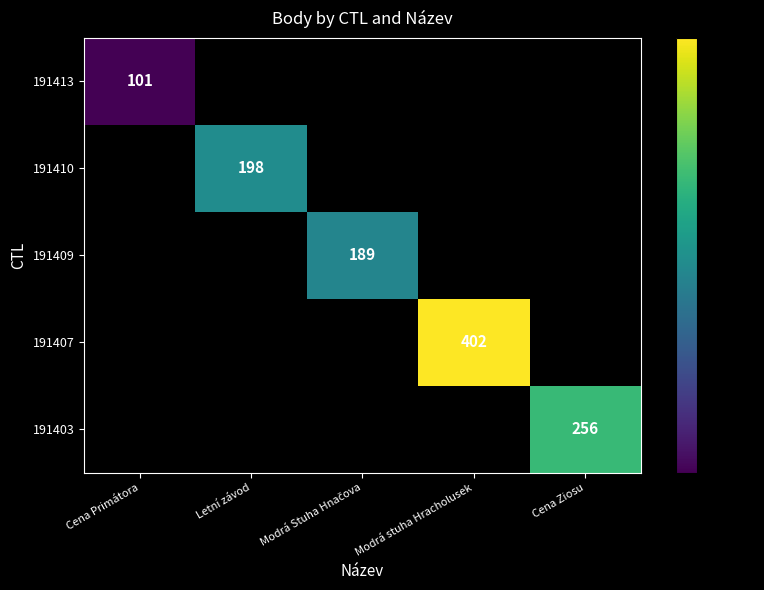

The value of 191403 at Cena Ziosu is 440. True or false?

False